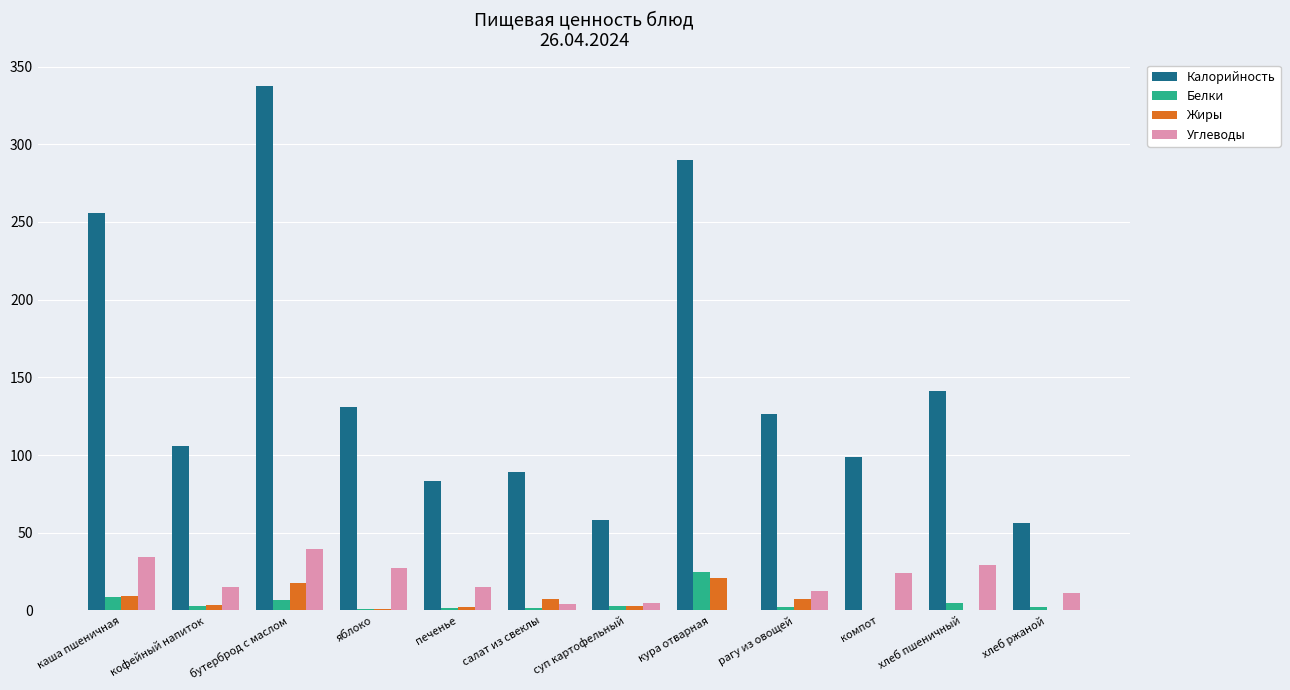

At which category is the sum across all series the highest?

бутерброд с маслом